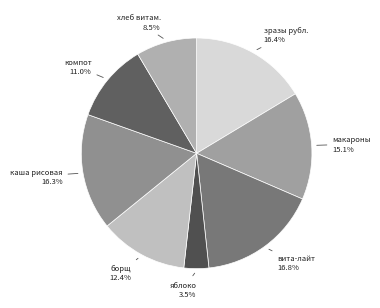

Between макароны and вита-лайт, which is larger?

вита-лайт